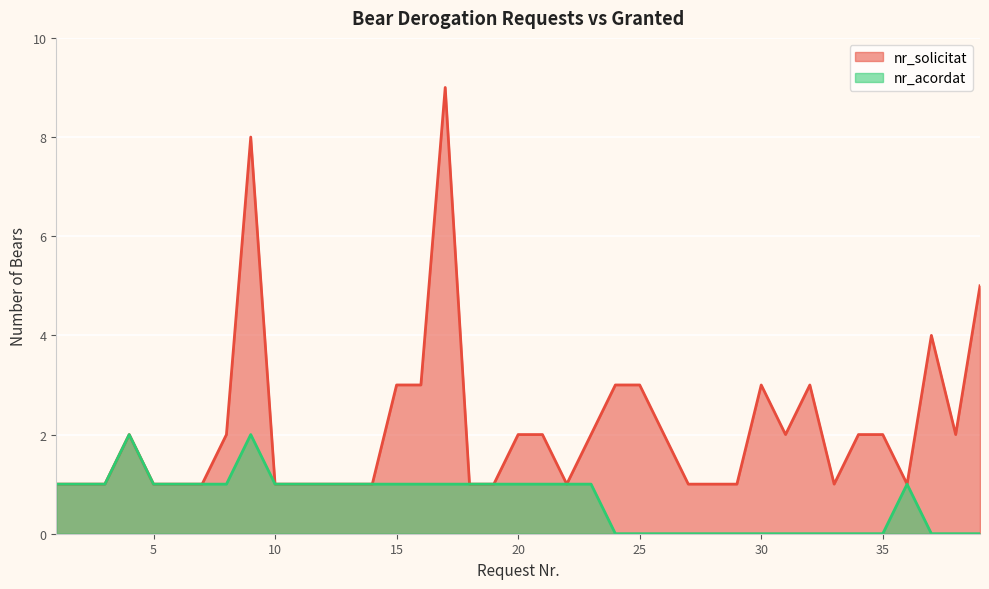

What is the value of the nr_acordat point at the 9th from the left?

2